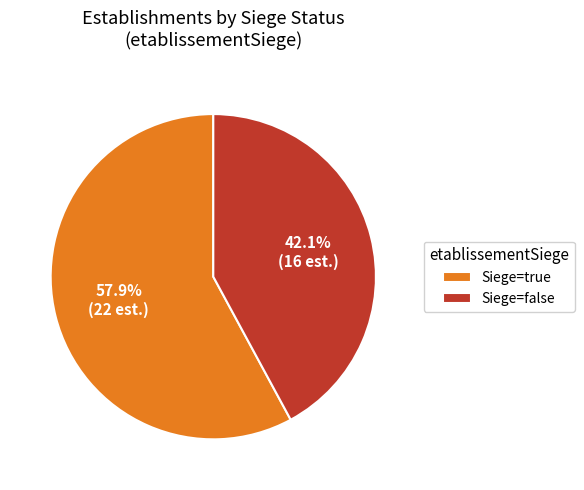

To the nearest percent, what is the difference between the largest and smallest slice percentages?

16%